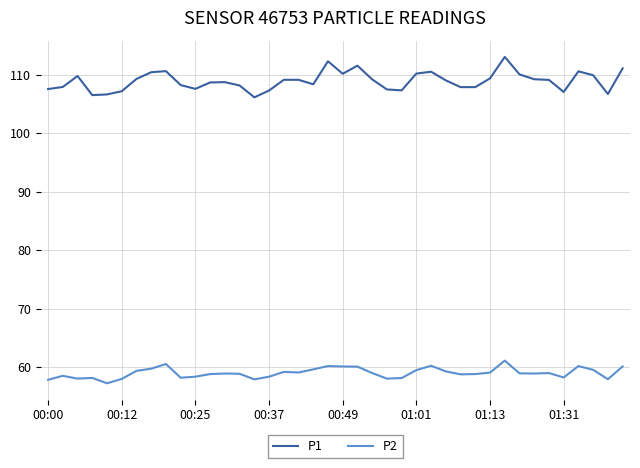

True or false: P2 and P1 intersect in this chart.

False